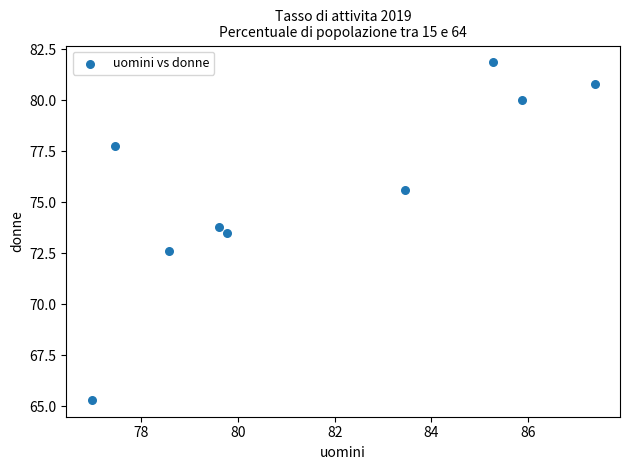

What is the average X value?

81.6